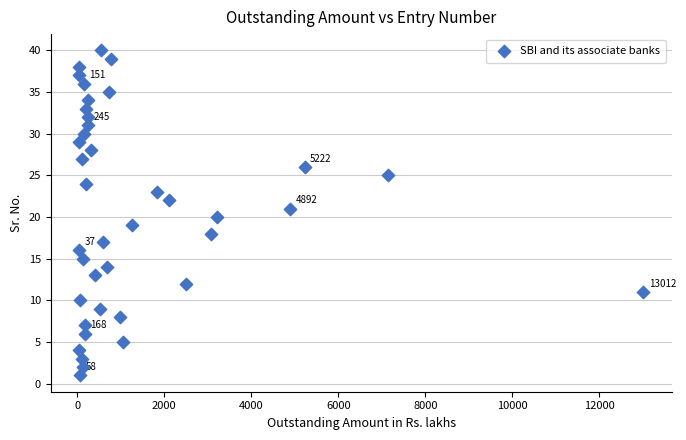

What is the range of Y values (max minus min)?

39